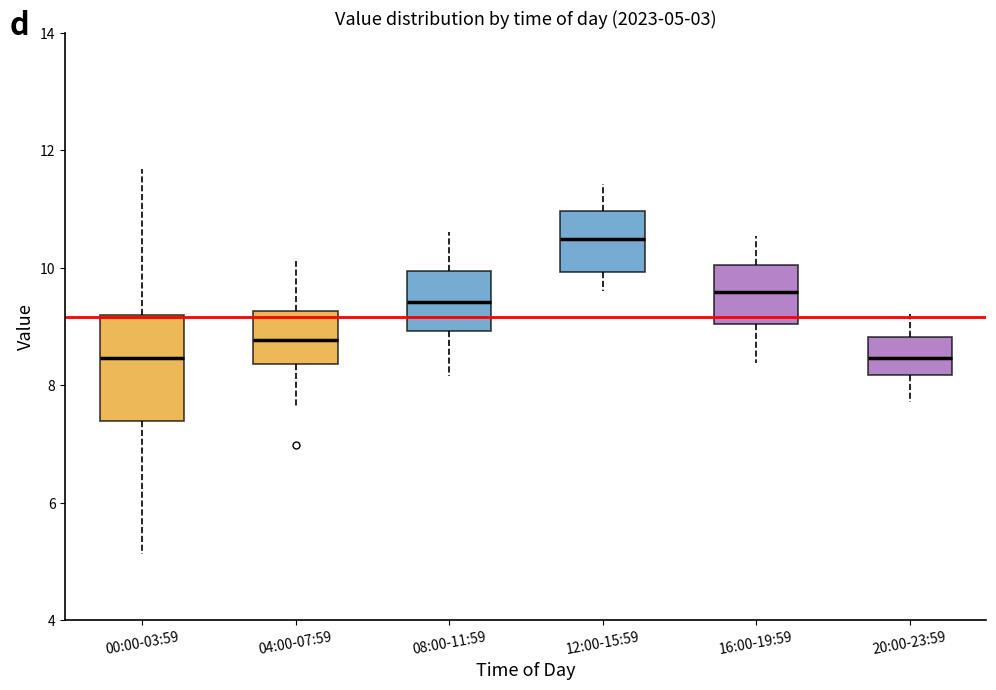

Comparing the boxes themselves (not the whiskers), which one is the tallest?

00:00-03:59